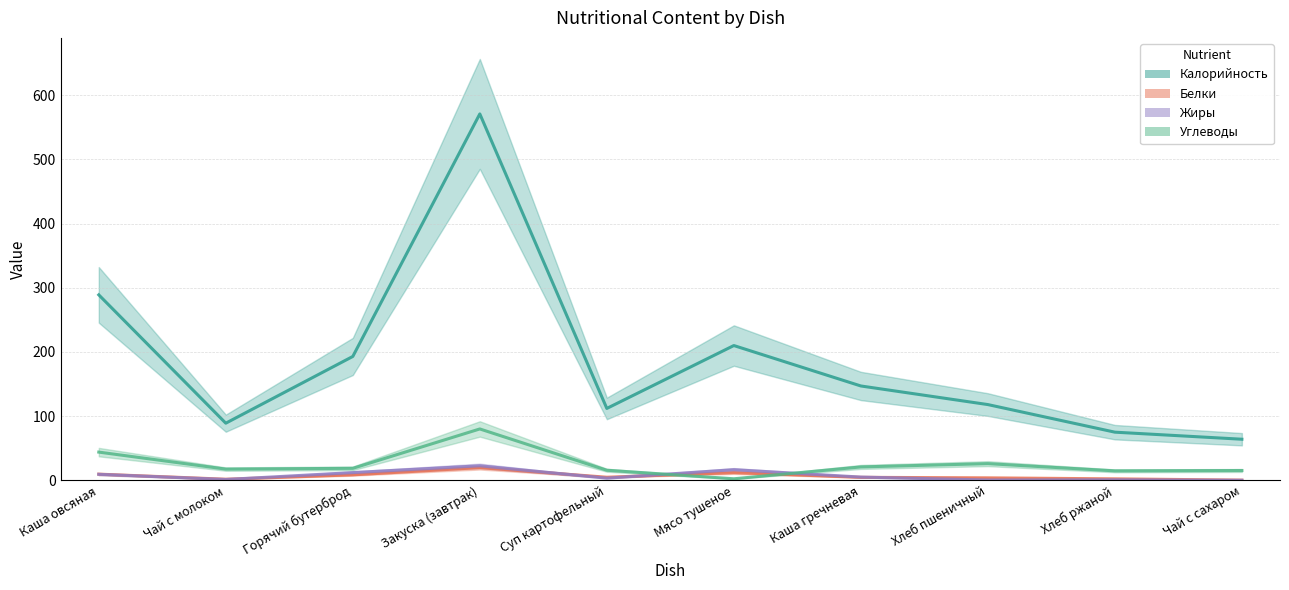

The value of Калорийность (estimate) at Горячий бутерброд is 309.6. True or false?

False